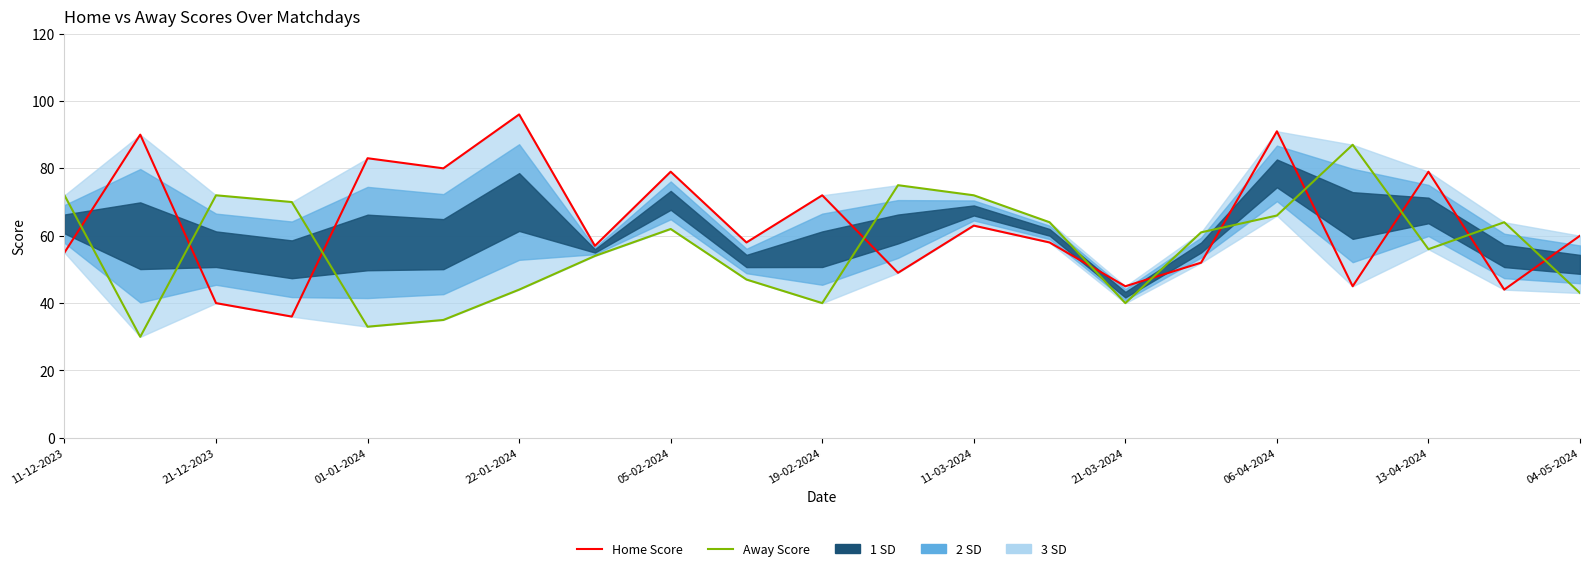

True or false: Away Score has a value of 34 at 06-04-2024.

False